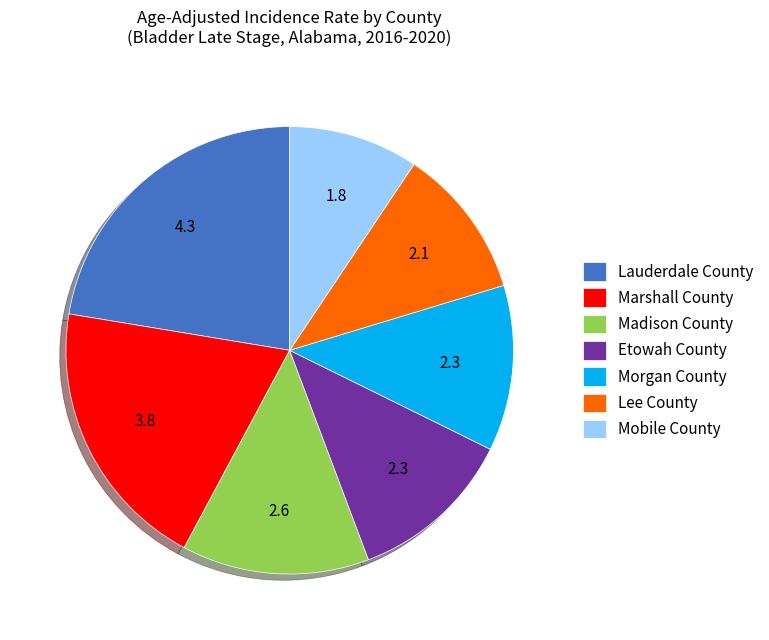

How many slices are in this pie chart?

7